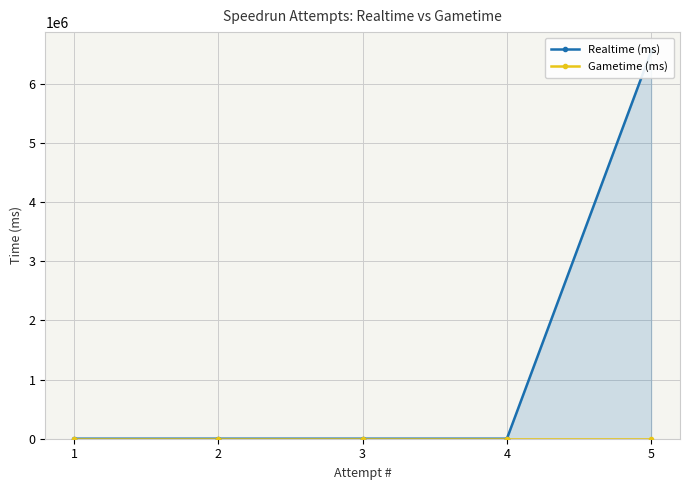

How many data points does each series have?

5